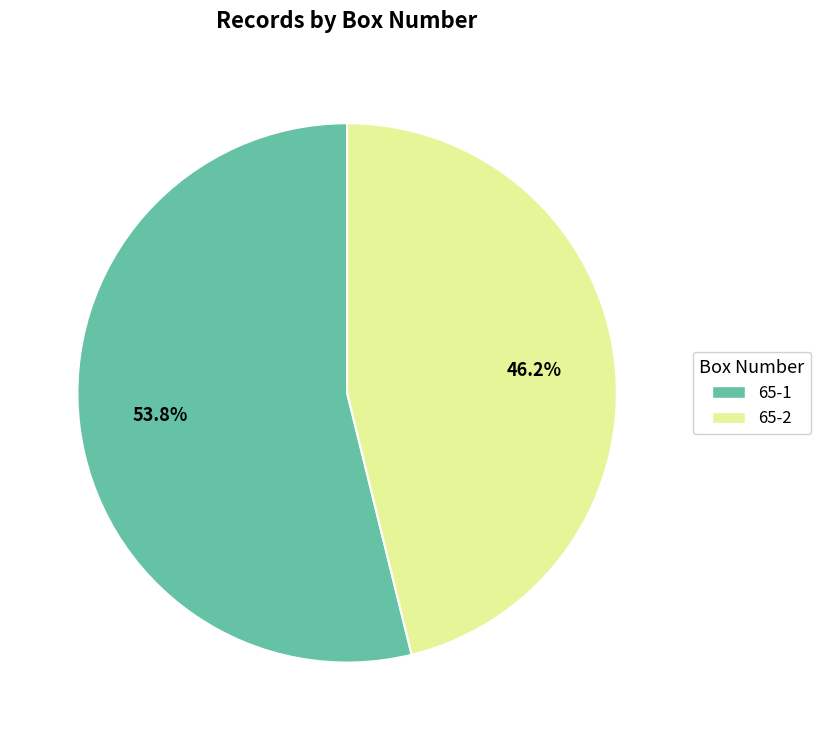

To the nearest percent, what portion does 65-1 represent?

54%